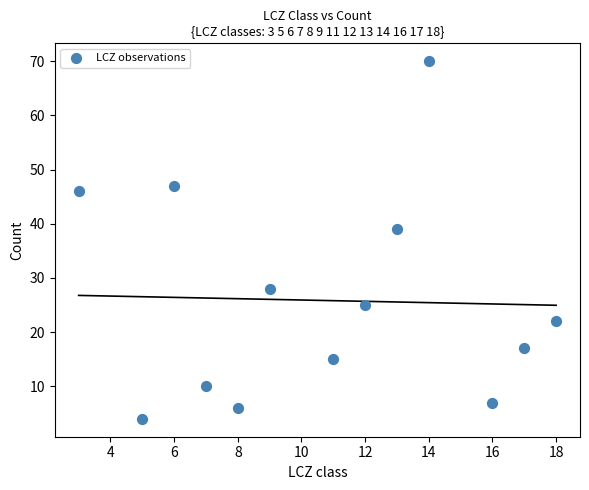

What is the range of Y values (max minus min)?

66